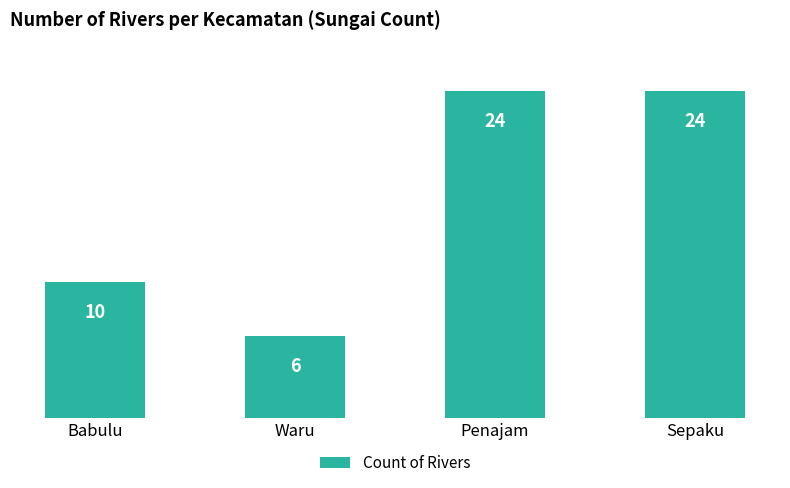

Which has a higher value, Babulu or Sepaku?

Sepaku